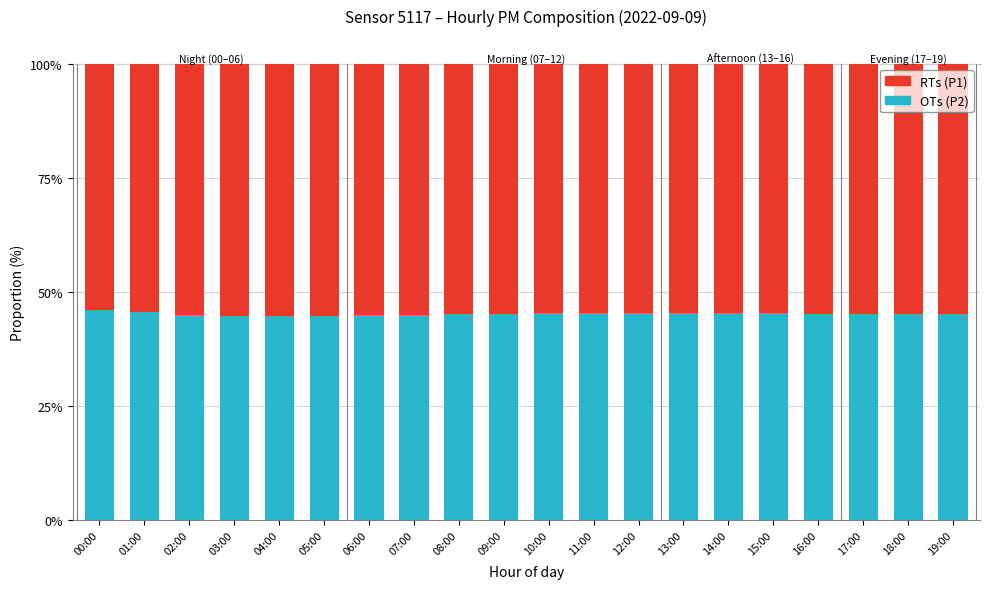

What is the total value across all series at 19:00?

100.0